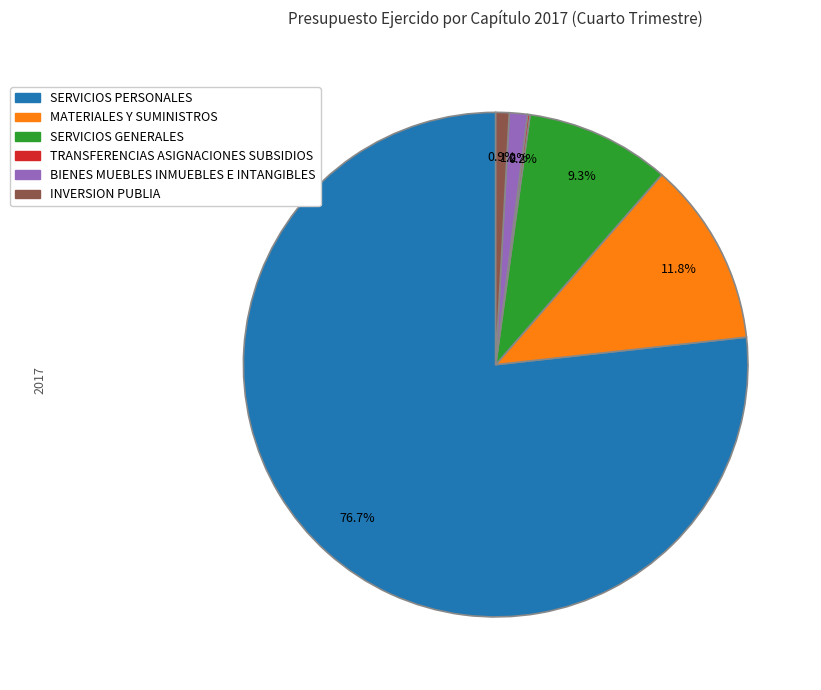

Which slice is the largest?

SERVICIOS PERSONALES